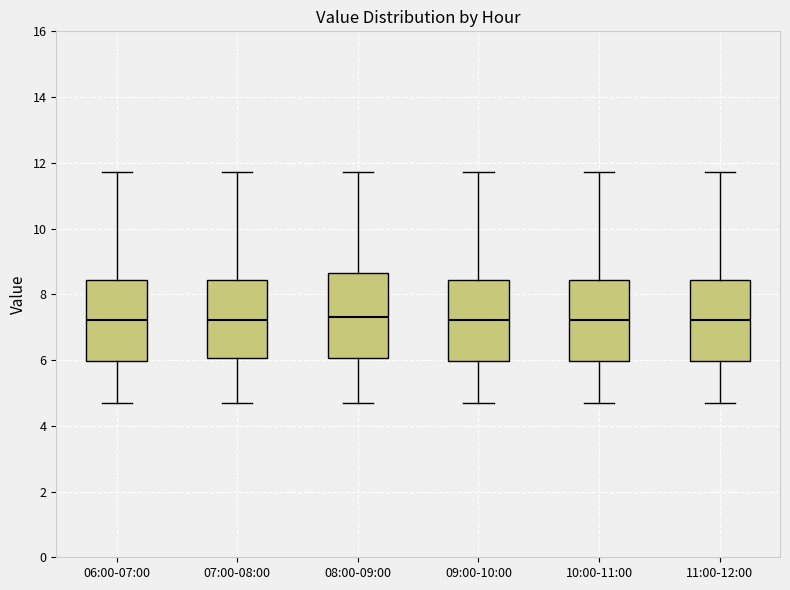

Reading left to right, transcribe this box plot: for each box, give where its median line is, the range the box spans, and where its two whiskers end, as read against the y-axis. The values are not printed on the chart, so give them approximately, as read against the axis.

06:00-07:00: median 7.2, box 6.0 to 8.4, whiskers 4.8 to 11.8
07:00-08:00: median 7.2, box 6.0 to 8.4, whiskers 4.8 to 11.8
08:00-09:00: median 7.4, box 6.0 to 8.6, whiskers 4.8 to 11.8
09:00-10:00: median 7.2, box 6.0 to 8.4, whiskers 4.8 to 11.8
10:00-11:00: median 7.2, box 6.0 to 8.4, whiskers 4.8 to 11.8
11:00-12:00: median 7.2, box 6.0 to 8.4, whiskers 4.8 to 11.8